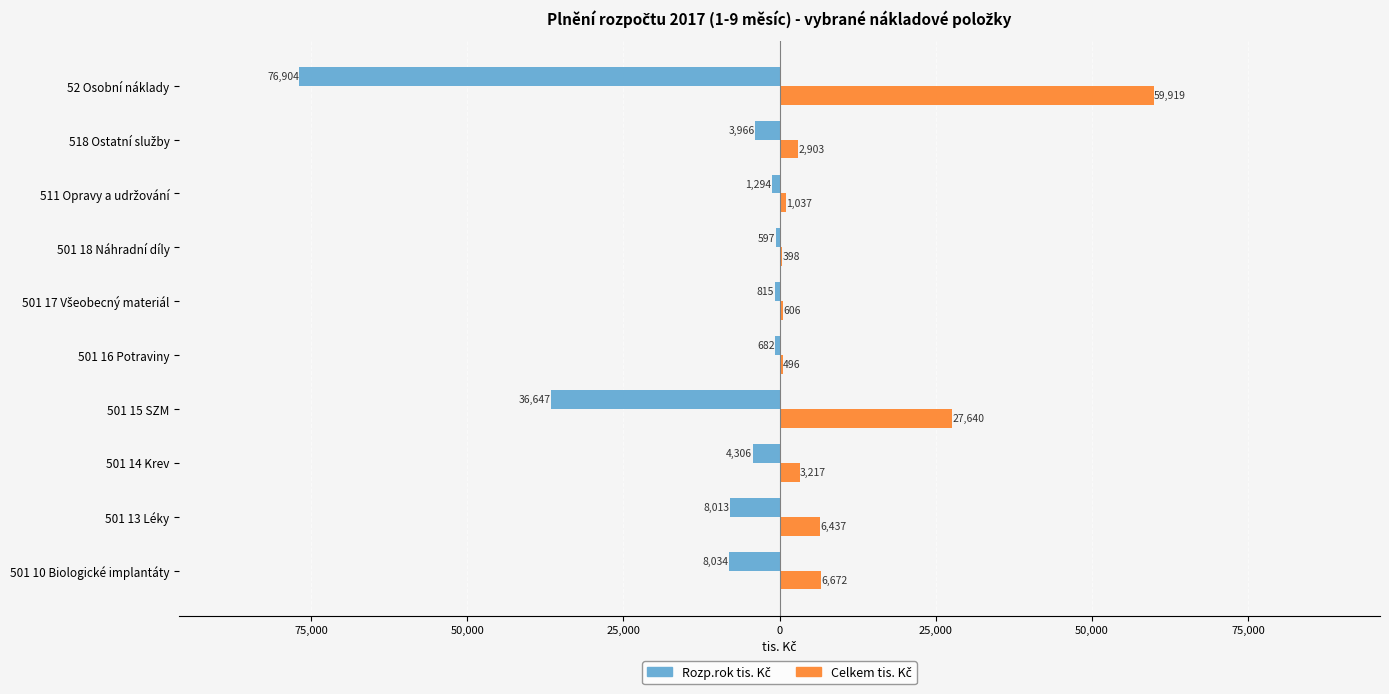

What is the difference between the second highest and minimum values in the Celkem tis. Kč series?

27242.1